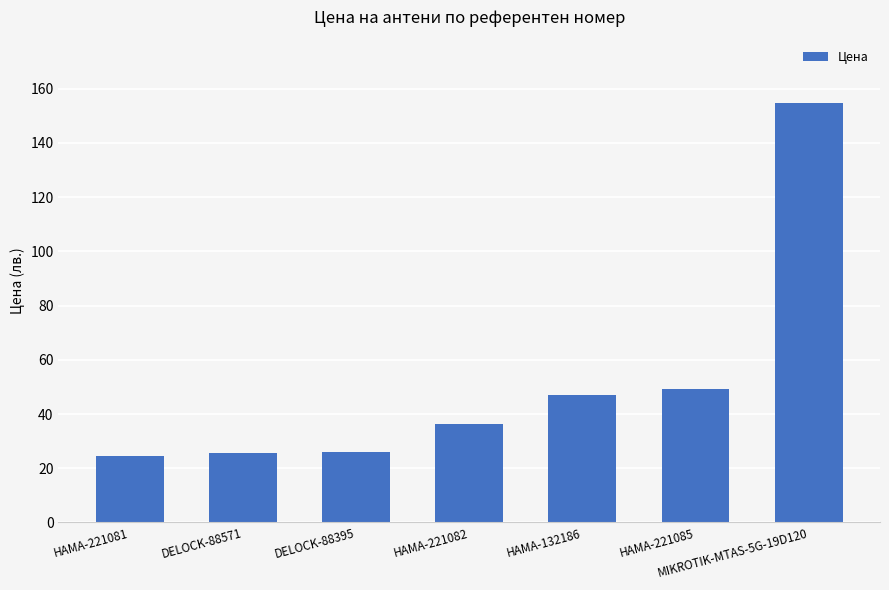

What is the label of the 1st bar from the right?

MIKROTIK-MTAS-5G-19D120